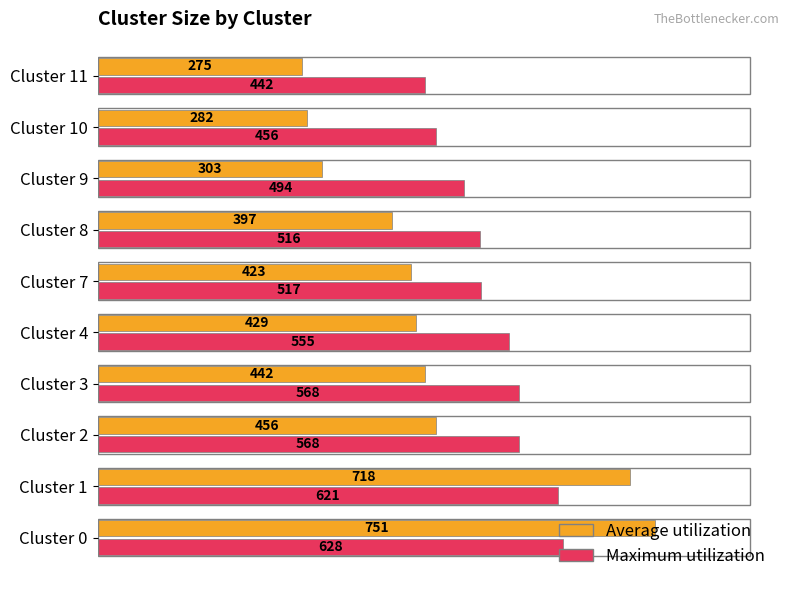

Where is Average utilization nearest to the value 513?

Cluster 2